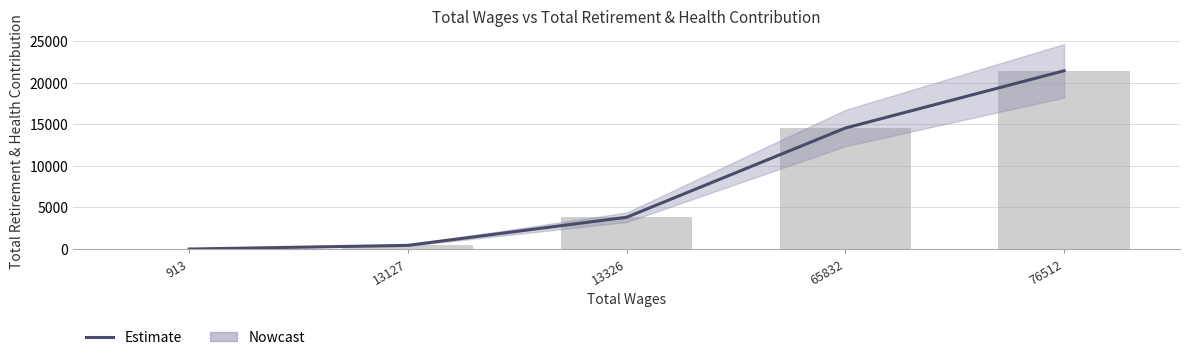

What is the sum of the values at 13127 and 913?

444